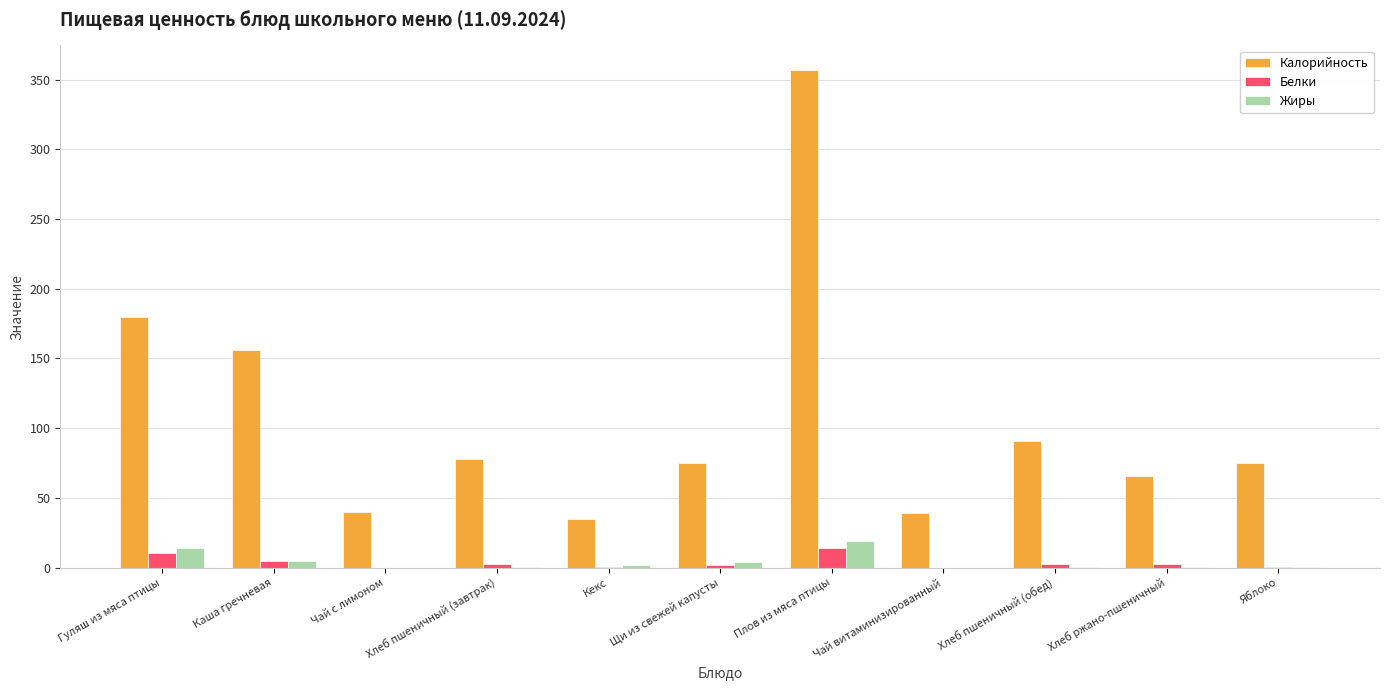

Which series has the largest total across all categories?

Калорийность